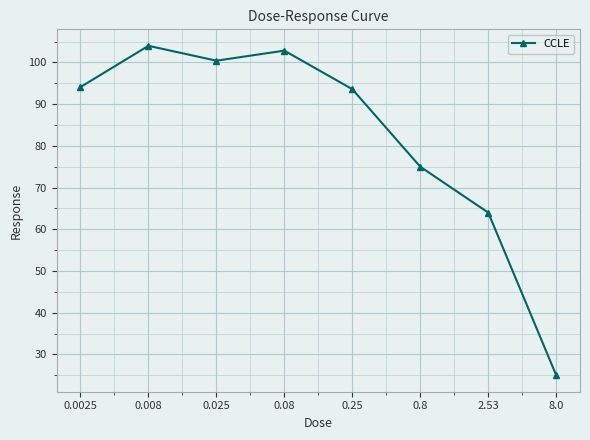

Approximately how many times larger is the value at 0.08 compared to 8.0?

4.1